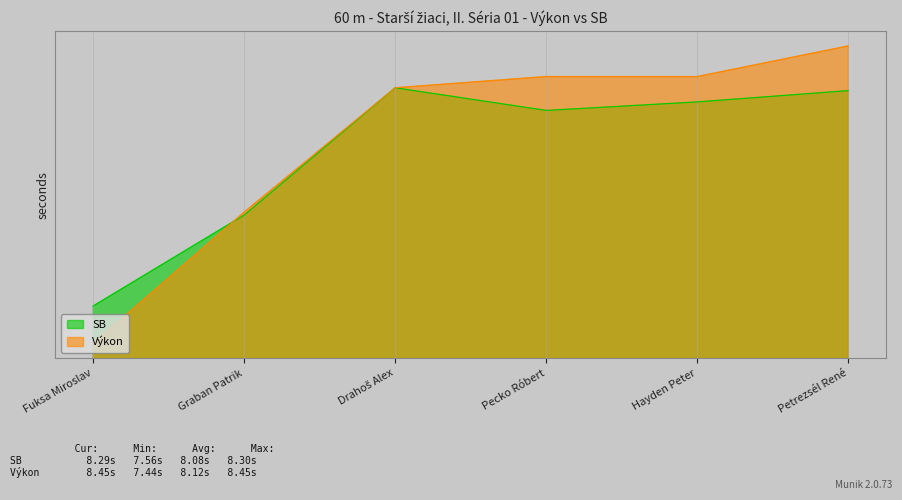

Rank the series by their maximum value, from lowest to highest.

SB, Výkon